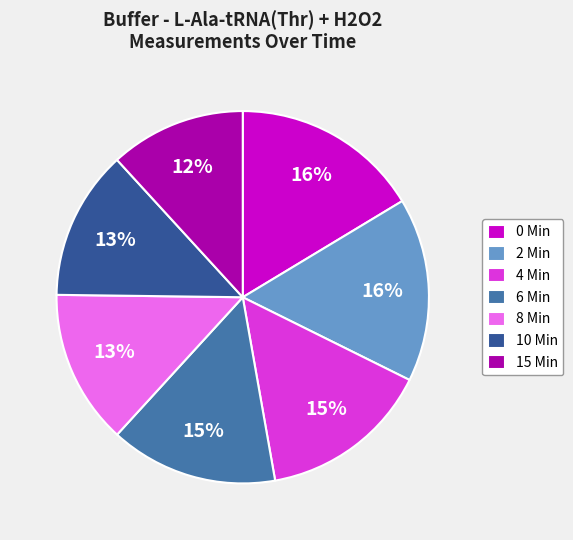

Is 4 Min the majority of the pie?

No